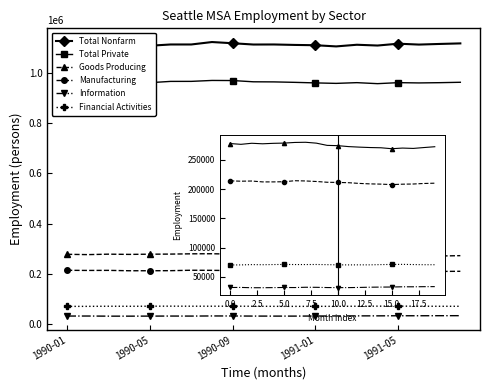

True or false: Financial Activities and Total Nonfarm intersect in this chart.

False